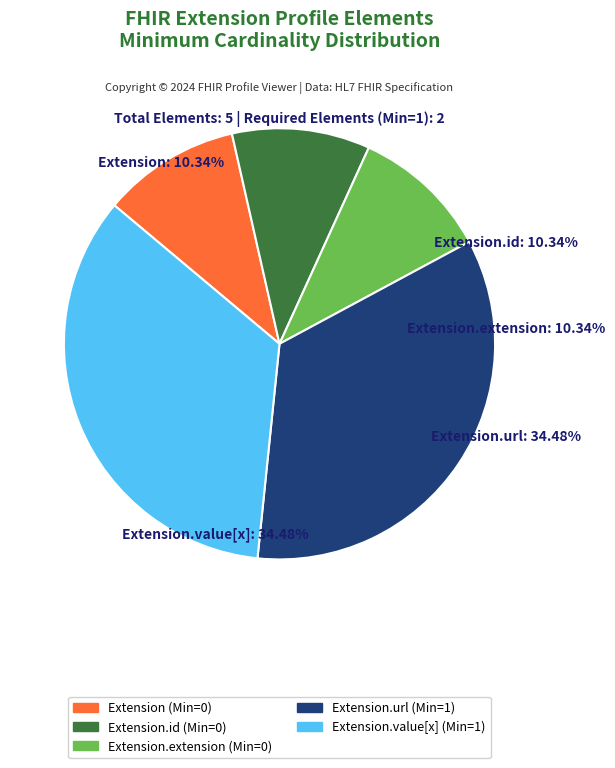

Rank the categories by value from lowest to highest.

Extension, Extension.id, Extension.extension, Extension.url, Extension.value[x]